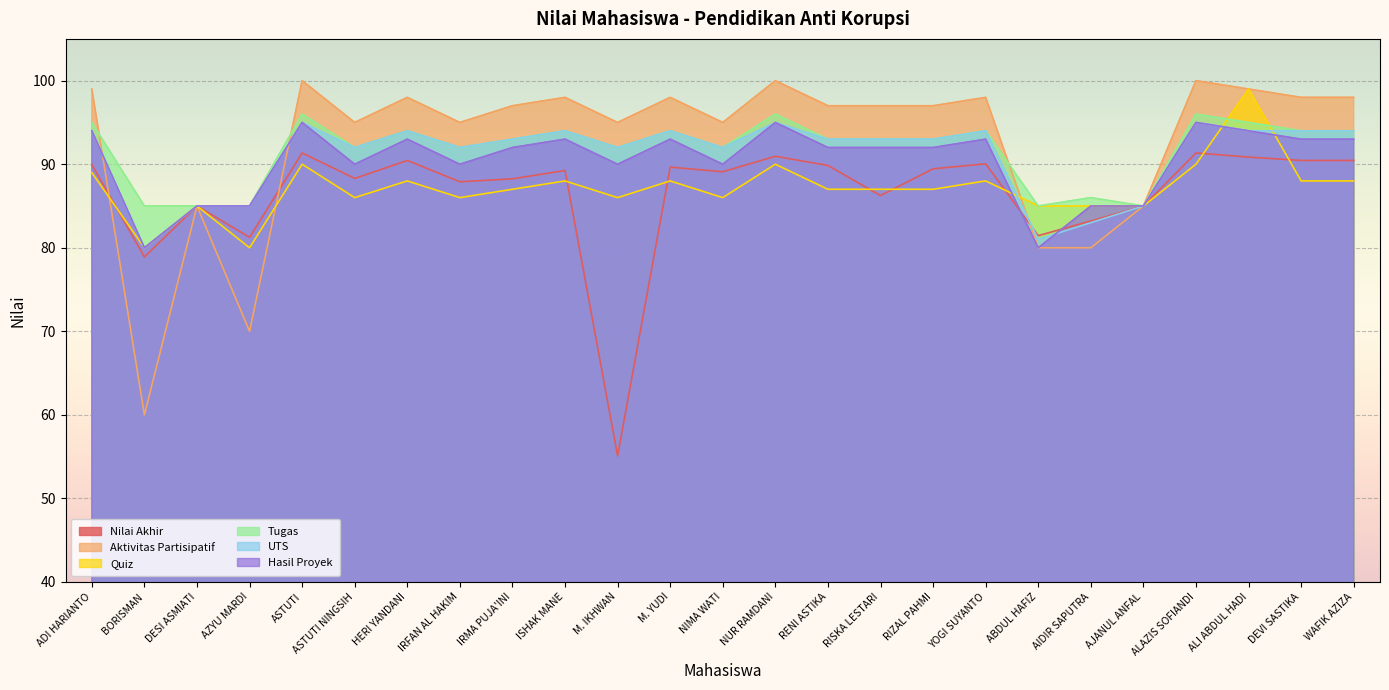

Rank the series at ADI HARIANTO from lowest to highest value.

Quiz, Nilai Akhir, UTS, Hasil Proyek, Tugas, Aktivitas Partisipatif